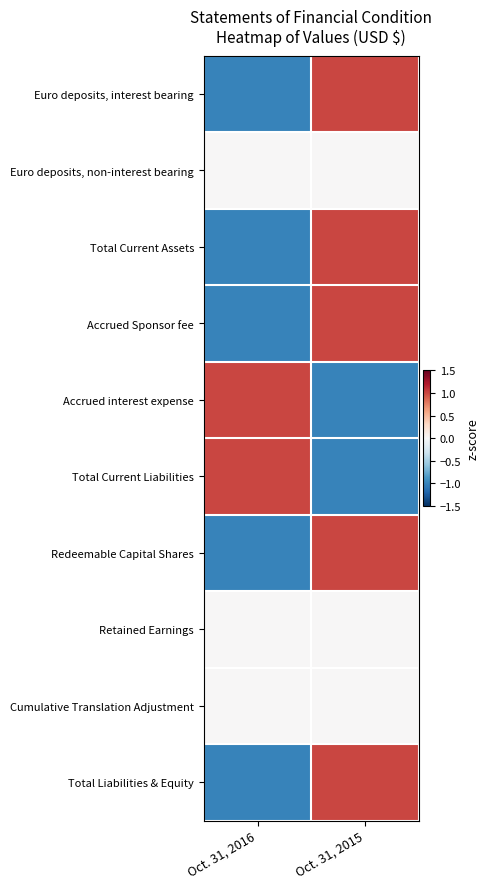

List the series in order of their peak value, highest first.

Euro deposits, interest bearing, Total Current Assets, Accrued Sponsor fee, Accrued interest expense, Total Current Liabilities, Redeemable Capital Shares, Total Liabilities & Equity, Euro deposits, non-interest bearing, Retained Earnings, Cumulative Translation Adjustment